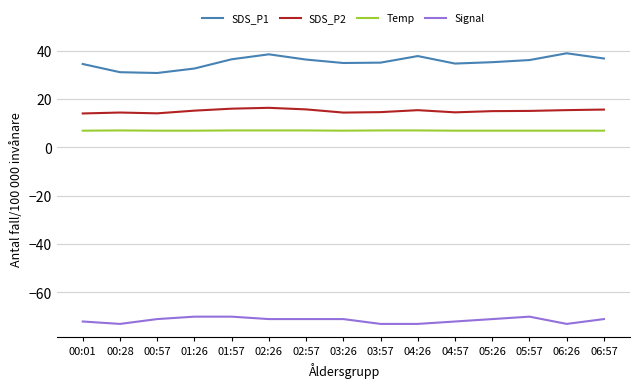

What is the approximate value of Signal at 02:26?

-71.0